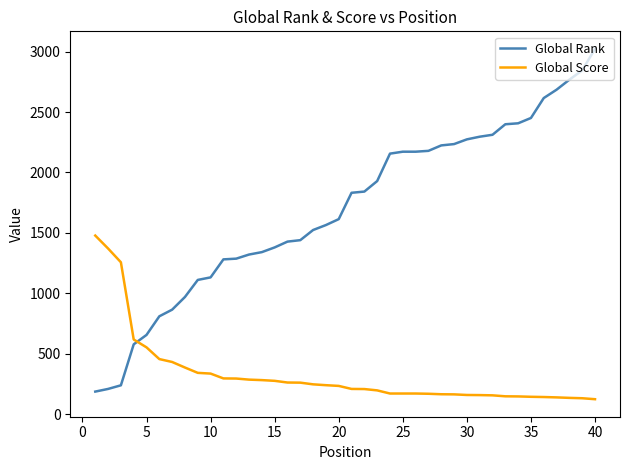

Rank the series by their maximum value, from lowest to highest.

Global Score, Global Rank